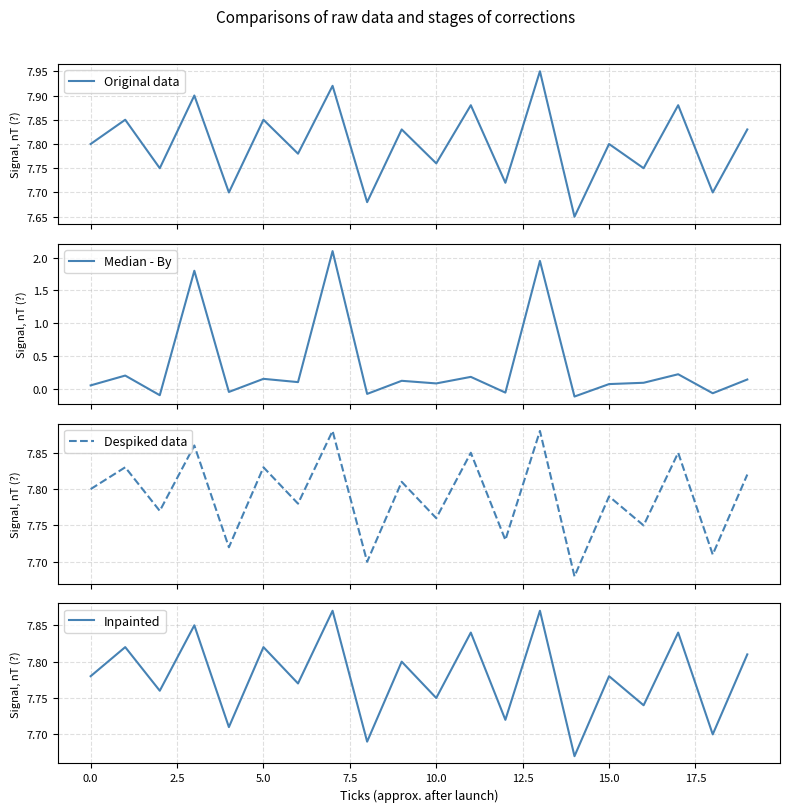

What is the approximate value of Original data at 12?

7.7